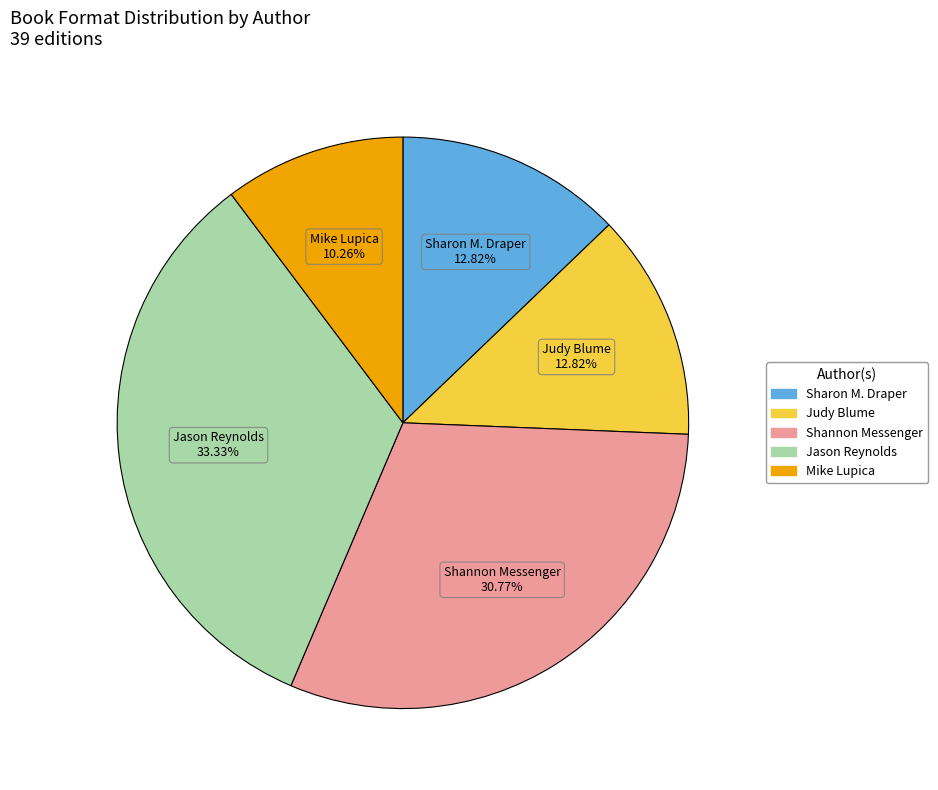

Is there a majority slice in this chart?

No